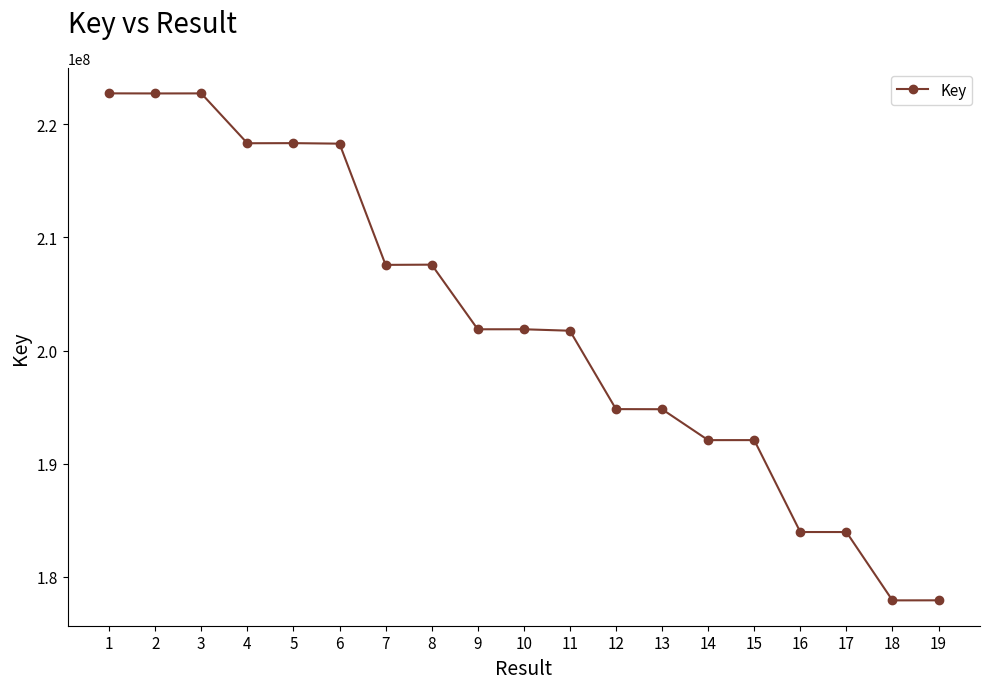

What is the difference between the maximum and minimum values?

44817668